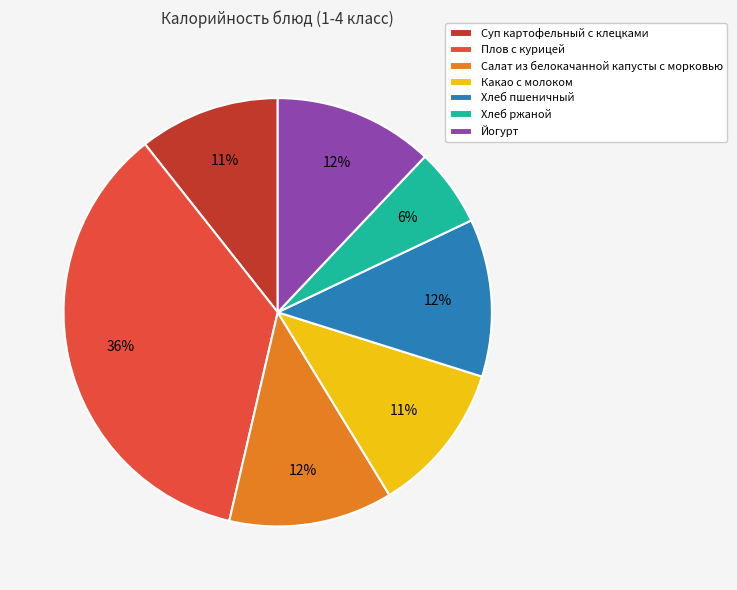

What percentage is the Йогурт slice, to the nearest percent?

12%